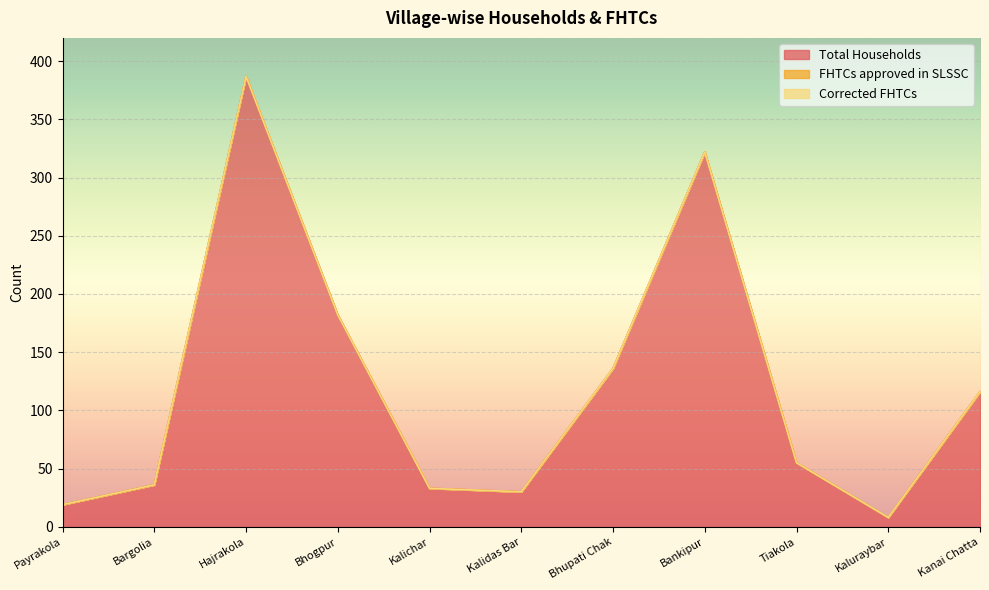

True or false: Corrected FHTCs and FHTCs approved in SLSSC cross at least once.

False